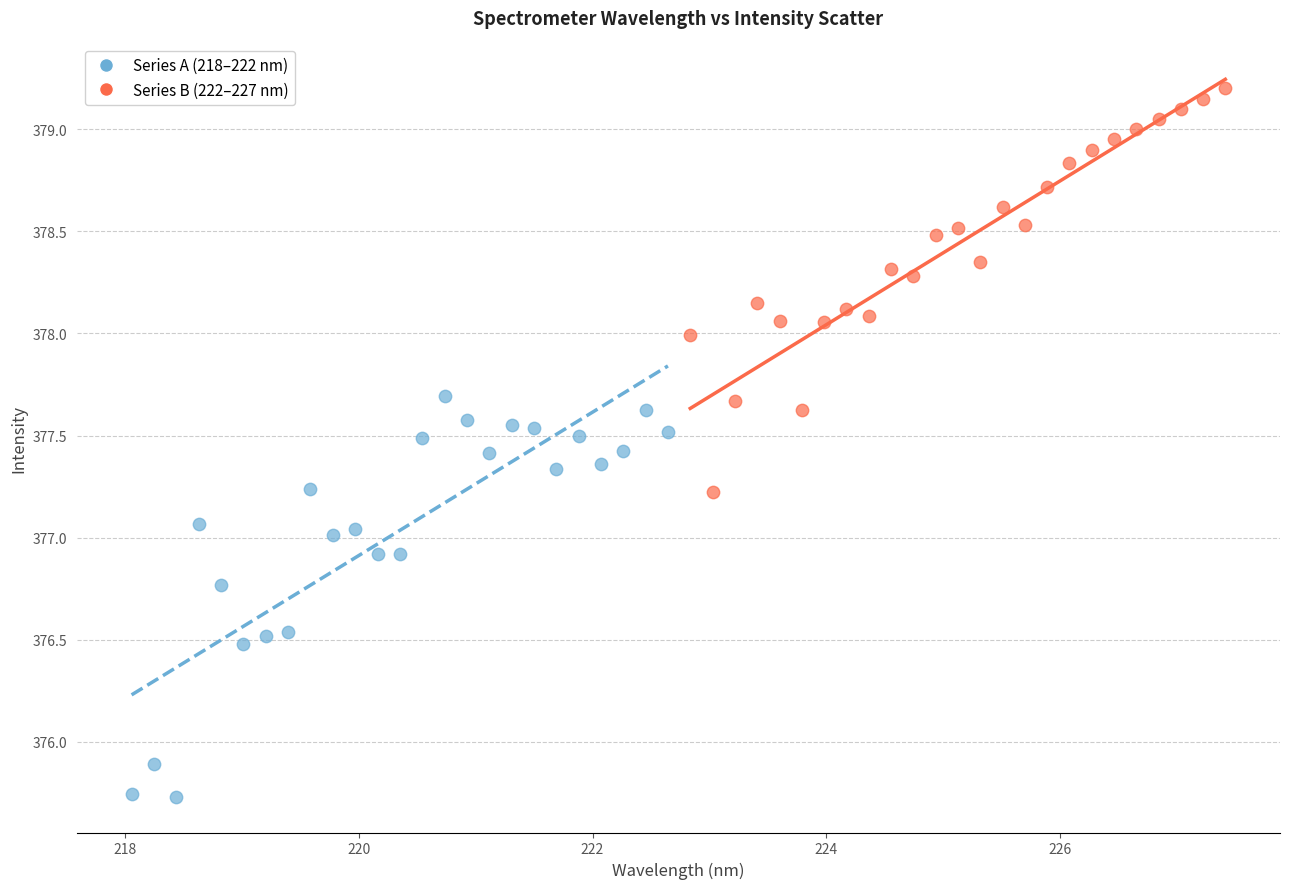

Which series contains the highest Y value?

Series B (222–227 nm)